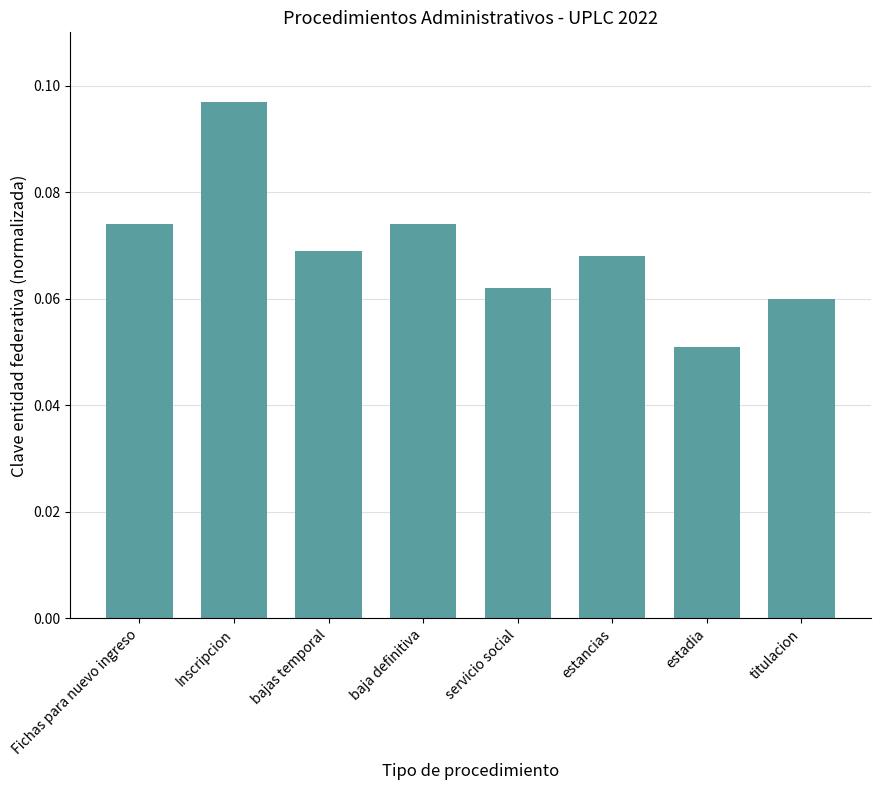

At which label is the value closest to 0?

estadia